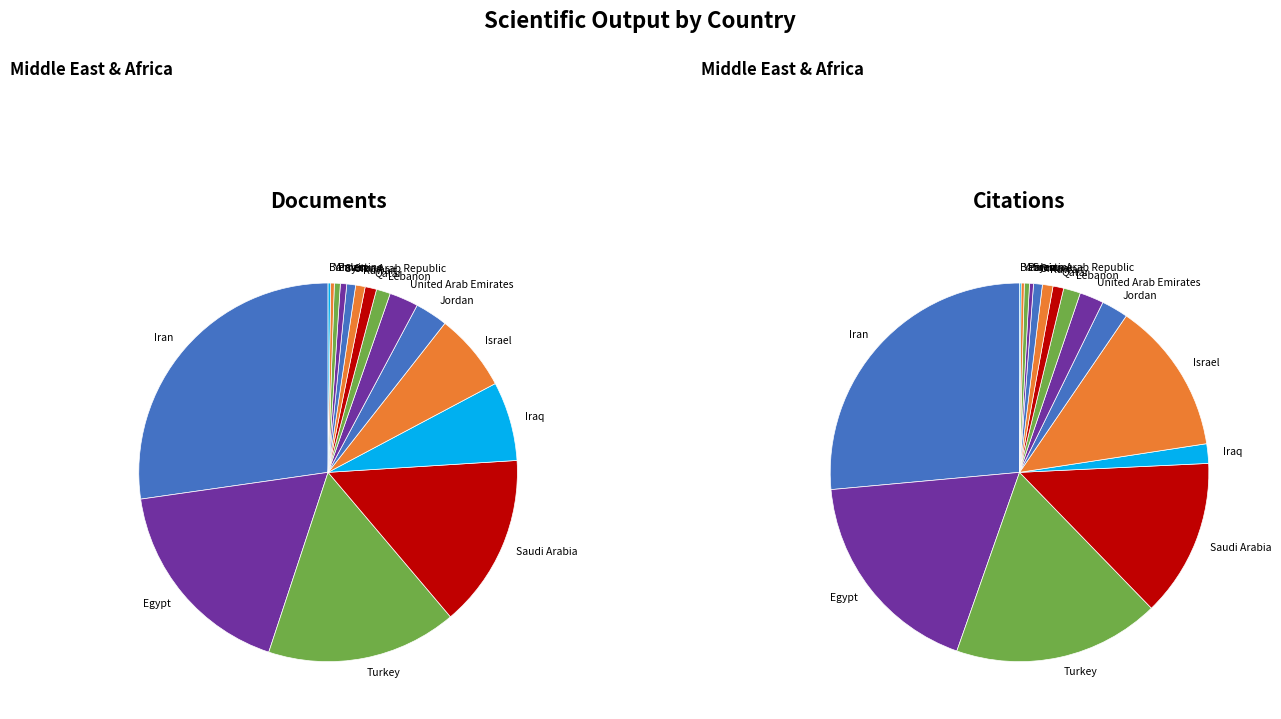

Which category has the biggest portion of the pie?

Iran